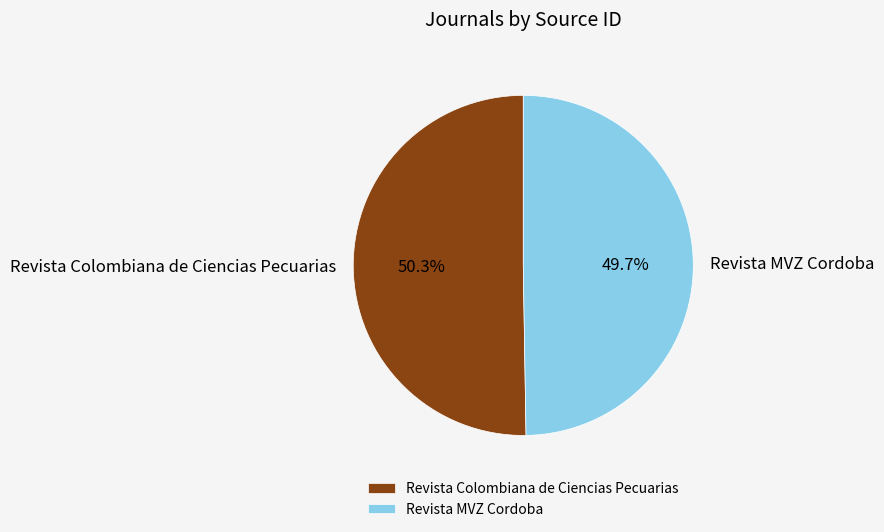

The Revista Colombiana de Ciencias Pecuarias slice represents 45% of the pie. True or false?

False